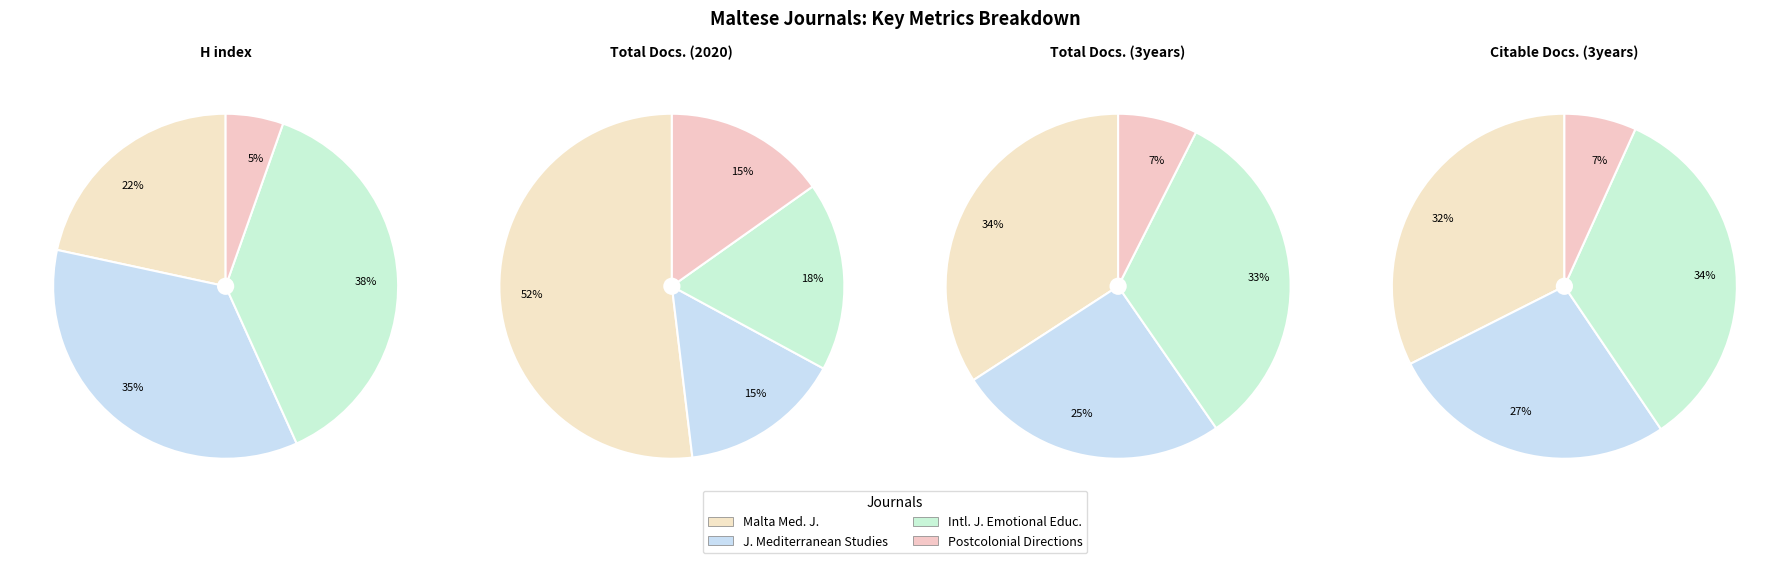

To the nearest percent, what is the average slice percentage?

25%